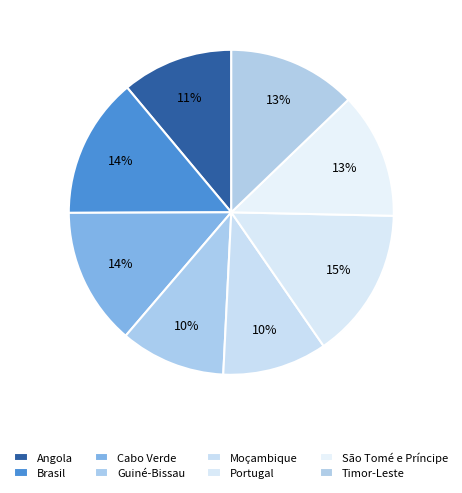

How many segments does this pie chart have?

8